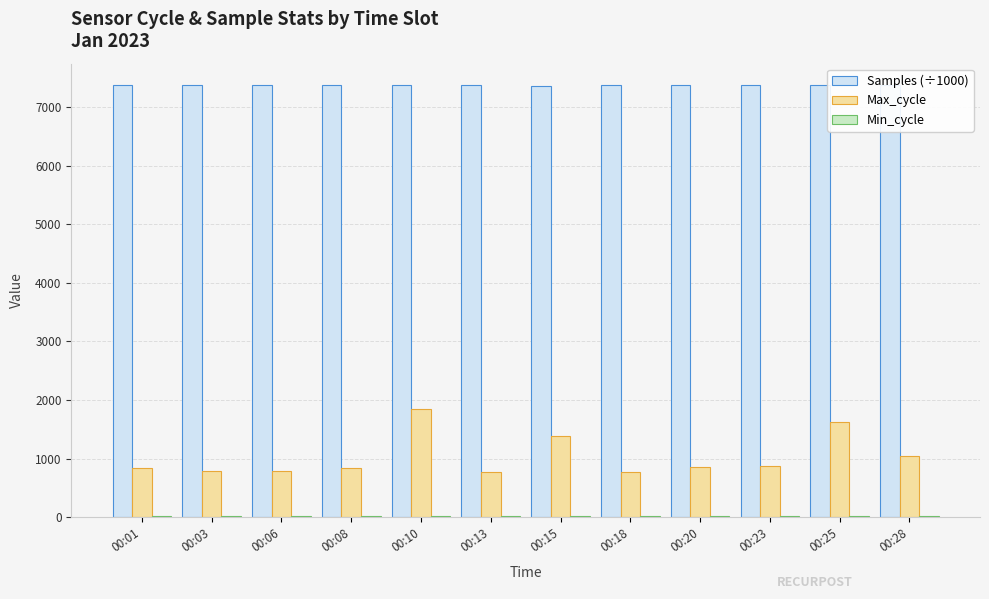

What is the total value across all series at 00:18?

8157.8